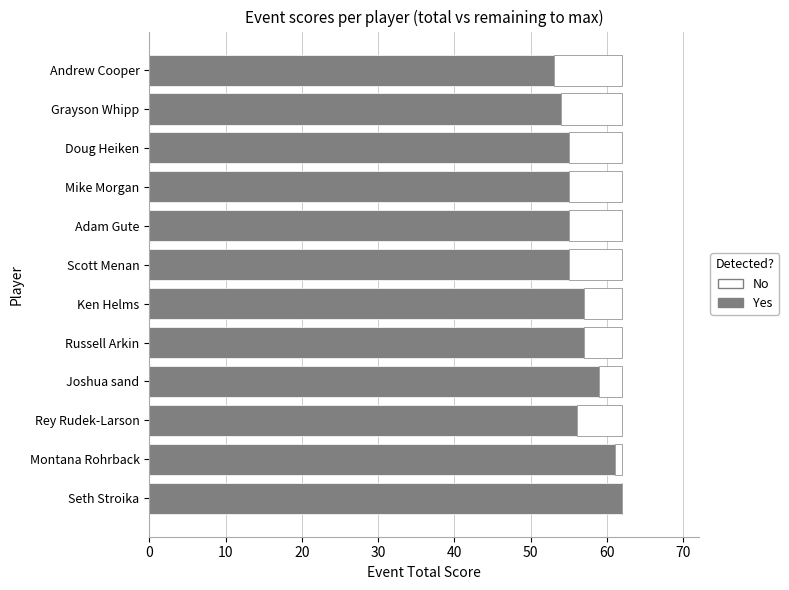

What is the sum of the Yes values at Adam Gute and Seth Stroika?

117